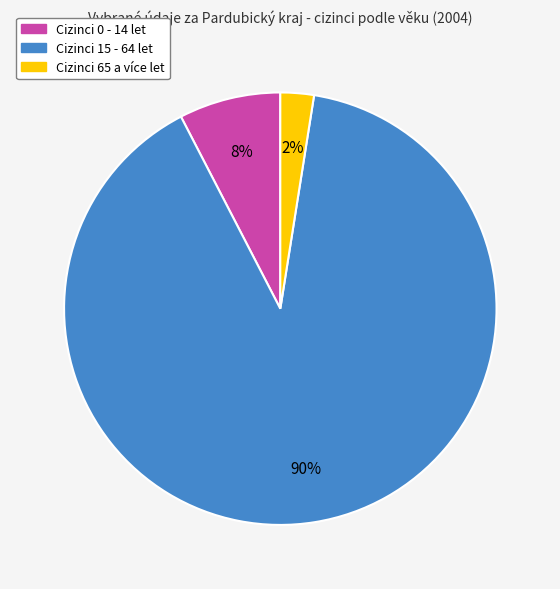

Does any single category account for the majority?

Yes